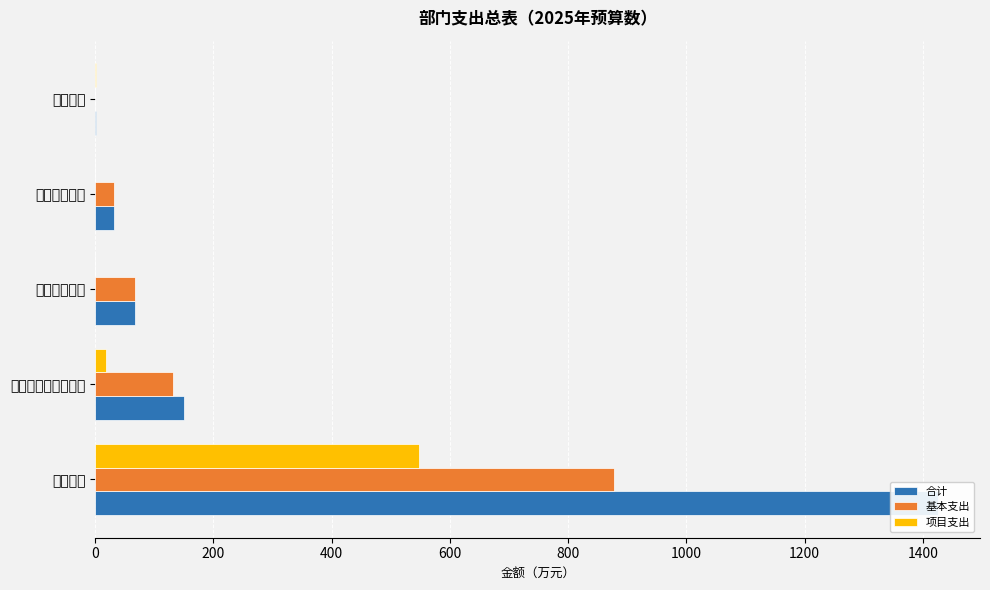

What is the value of the 合计 bar at the 4th from the left?

31.8